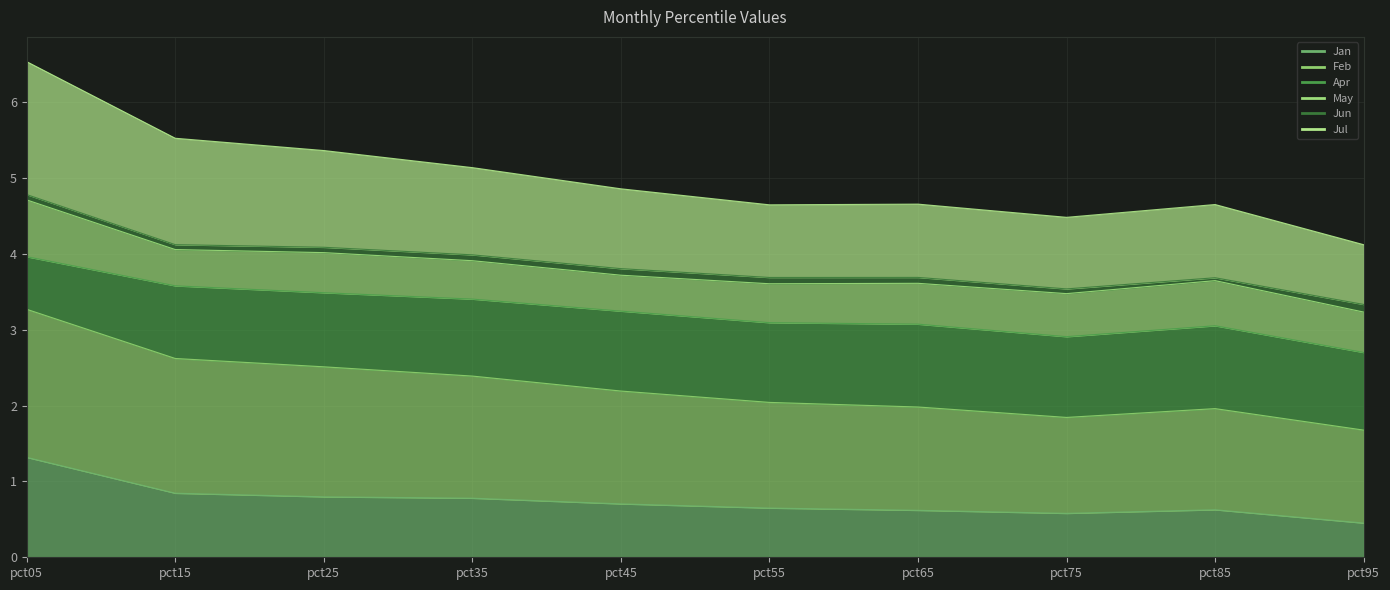

What is the difference between the maximum and second lowest values in the Jan series?

0.7